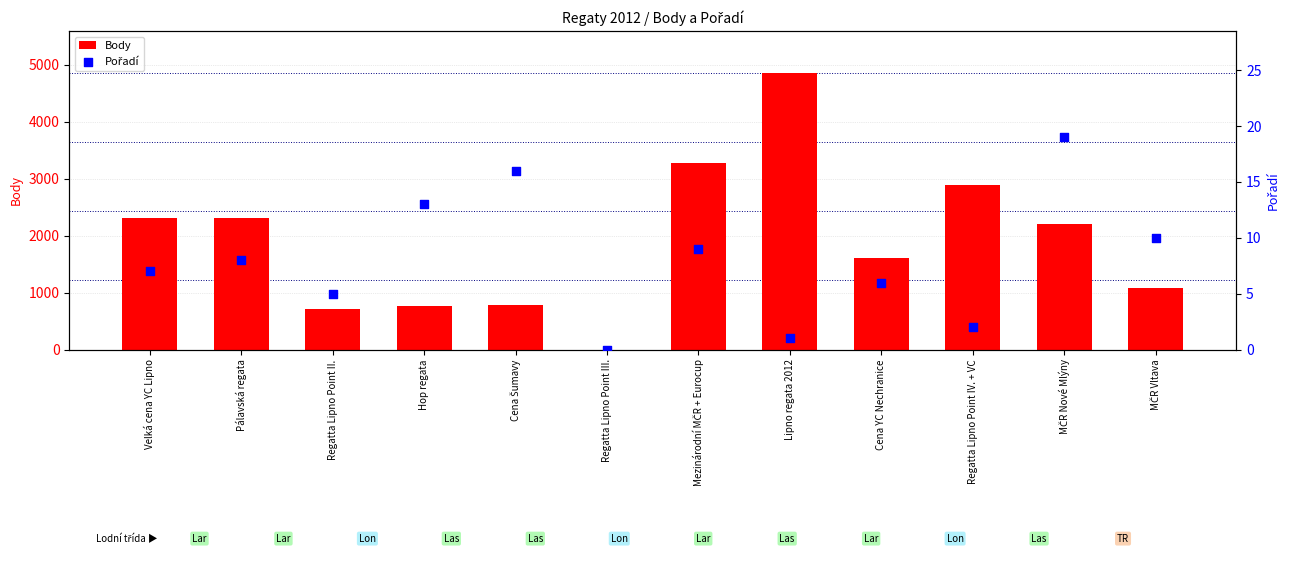

At how many categories does at least one series exceed 810?

8